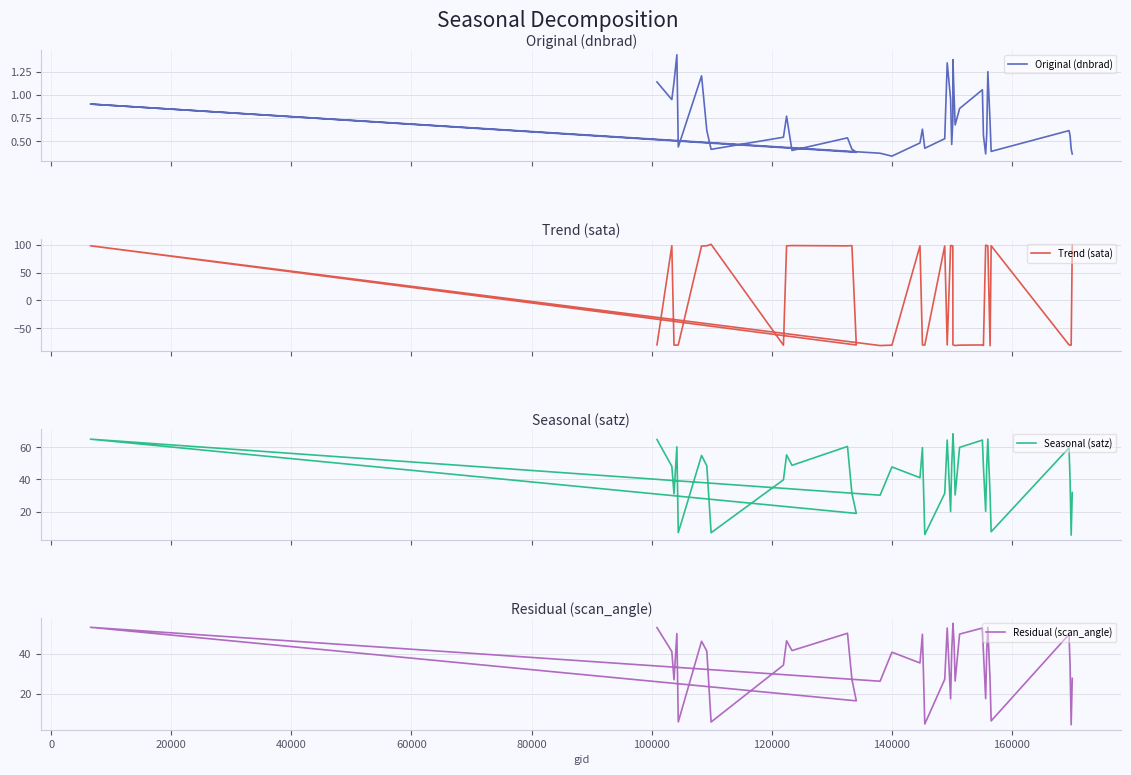

Reading left to right, list all the values displayed in this chart.

Original (dnbrad): 1.1	1.0	1.1	1.4	0.4	1.2	0.6	0.4	0.5	0.8	0.4	0.5	0.4	0.4	0.9	0.4	0.3	0.5	0.6	0.4	0.5	1.3	1.0	0.5	0.7	1.4	1.0	0.7	0.9	1.1	0.6	0.4	0.6	1.3	0.7	0.4	0.6	0.6	0.4	0.4
Trend (sata): -79.3	98.0	-79.7	-79.9	-79.5	97.5	97.8	100.5	-80.0	97.8	98.2	97.7	98.1	-79.6	97.8	-80.6	-79.9	97.8	-79.5	-79.8	97.5	-79.5	98.3	98.1	97.6	-79.3	-79.9	-80.5	-79.9	-79.5	-80.5	98.9	98.5	97.4	-80.8	97.9	-79.4	-79.9	-79.8	98.6
Seasonal (satz): 64.8	48.2	31.1	60.3	7.0	54.9	48.4	6.9	39.8	55.2	48.8	60.5	31.3	18.9	65.0	30.2	47.8	41.1	59.8	5.8	31.3	64.5	20.0	48.7	65.0	68.3	54.5	30.3	59.9	64.4	47.9	20.2	48.8	65.1	30.2	7.5	59.7	39.5	5.4	31.9
Residual (scan_angle): 53.2	41.3	27.2	50.2	6.2	46.4	41.5	6.1	34.5	46.6	41.7	50.4	27.4	16.6	53.3	26.4	40.9	35.5	49.9	5.1	27.4	53.0	17.6	41.6	53.3	55.3	46.1	26.6	50.0	53.0	41.0	17.8	41.7	53.4	26.4	6.6	49.8	34.3	4.8	27.9